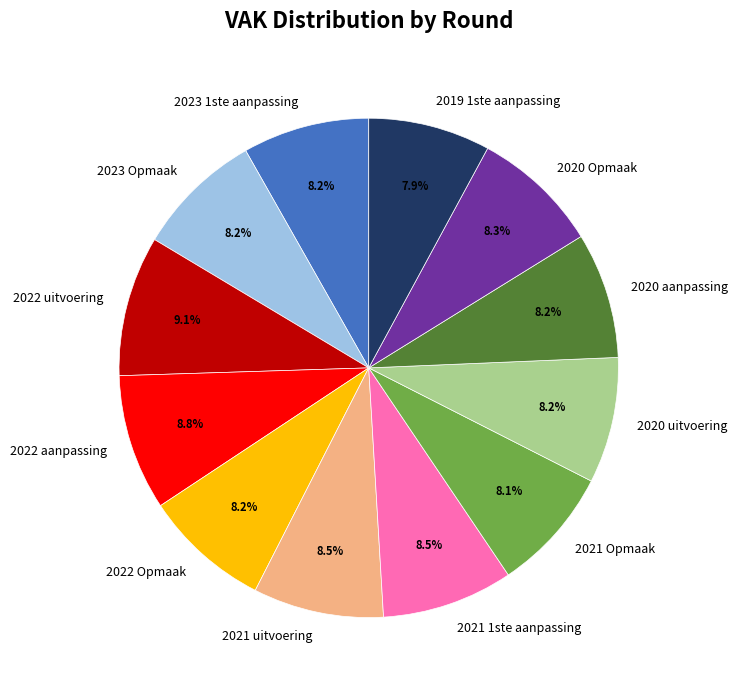

What is the ratio of the value at 2022 aanpassing to the value at 2023 Opmaak?

1.1